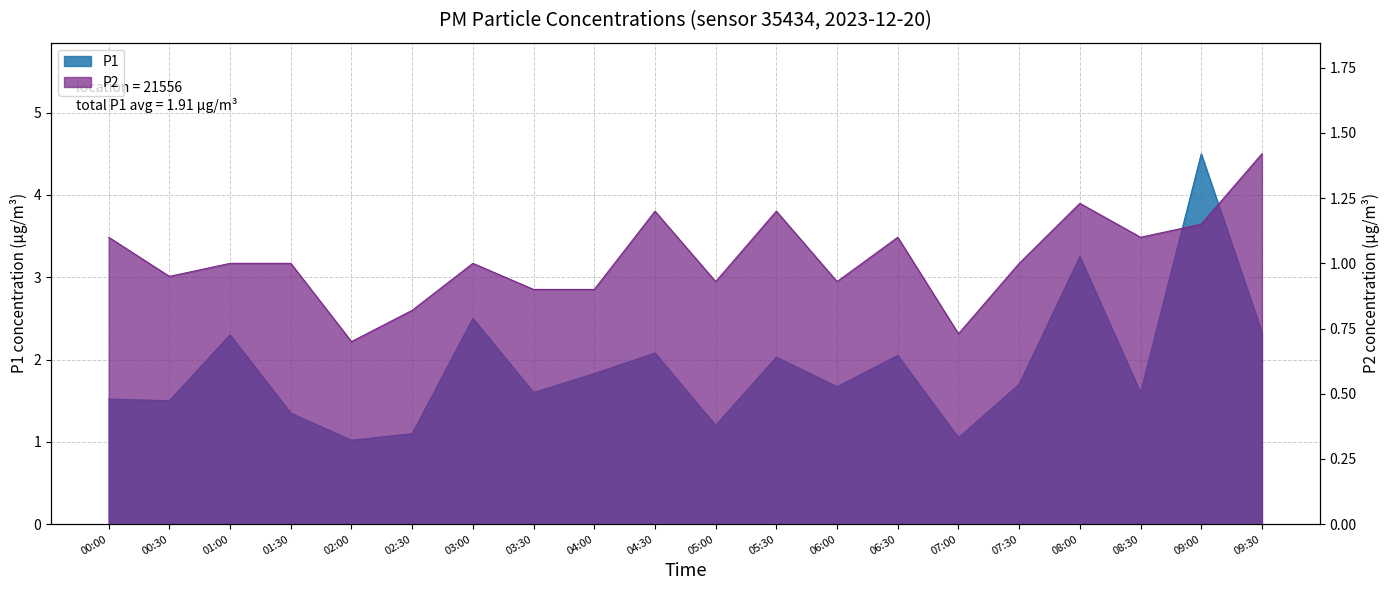

How many data points does each series have?

20